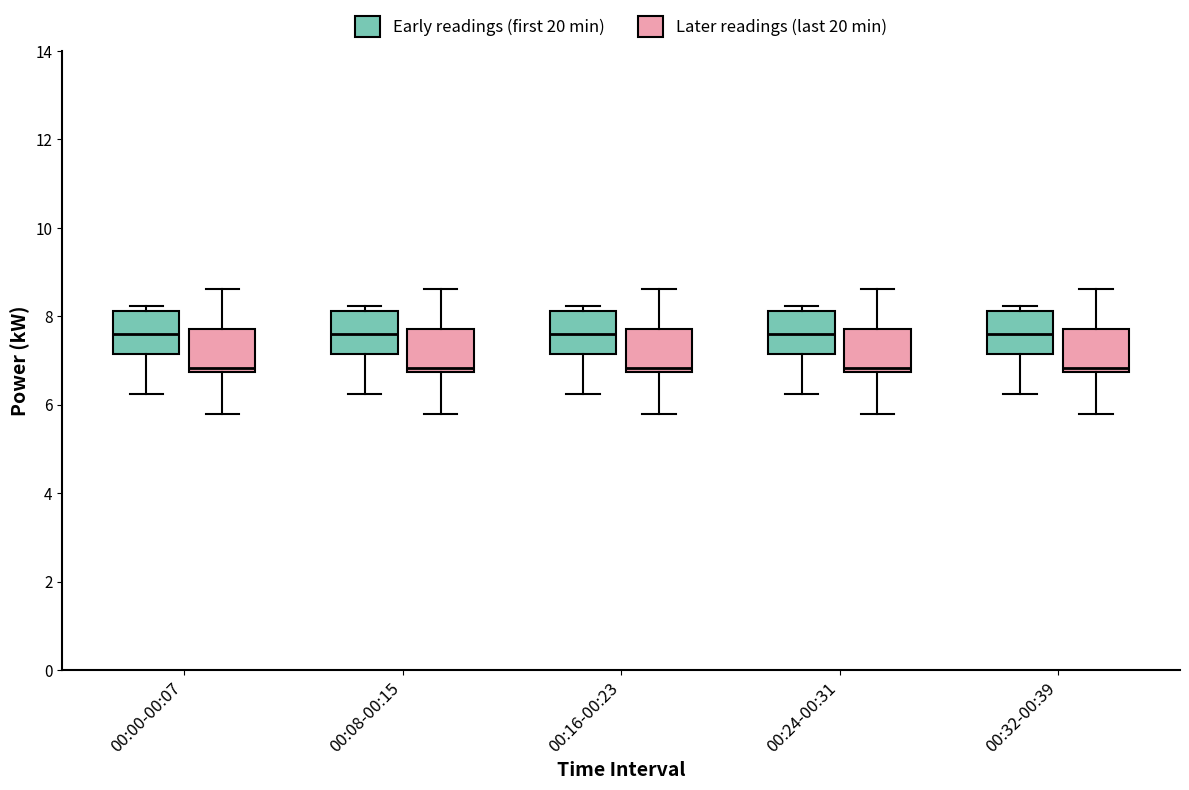

Reading left to right, read every box against the y-axis: the position of its median line, the range the box covers, and the ends of its whiskers. The values are not printed on the chart, so give them approximately, as read against the axis.

00:00-00:07 (Early readings (first 20 min)): median 7.6, box 7.2 to 8.2, whiskers 6.2 to 8.2 (just above the box's upper edge)
00:00-00:07 (Later readings (last 20 min)): median 6.8 (just above the box's lower edge), box 6.8 to 7.8, whiskers 5.8 to 8.6
00:08-00:15 (Early readings (first 20 min)): median 7.6, box 7.2 to 8.2, whiskers 6.2 to 8.2 (just above the box's upper edge)
00:08-00:15 (Later readings (last 20 min)): median 6.8 (just above the box's lower edge), box 6.8 to 7.8, whiskers 5.8 to 8.6
00:16-00:23 (Early readings (first 20 min)): median 7.6, box 7.2 to 8.2, whiskers 6.2 to 8.2 (just above the box's upper edge)
00:16-00:23 (Later readings (last 20 min)): median 6.8 (just above the box's lower edge), box 6.8 to 7.8, whiskers 5.8 to 8.6
00:24-00:31 (Early readings (first 20 min)): median 7.6, box 7.2 to 8.2, whiskers 6.2 to 8.2 (just above the box's upper edge)
00:24-00:31 (Later readings (last 20 min)): median 6.8 (just above the box's lower edge), box 6.8 to 7.8, whiskers 5.8 to 8.6
00:32-00:39 (Early readings (first 20 min)): median 7.6, box 7.2 to 8.2, whiskers 6.2 to 8.2 (just above the box's upper edge)
00:32-00:39 (Later readings (last 20 min)): median 6.8 (just above the box's lower edge), box 6.8 to 7.8, whiskers 5.8 to 8.6